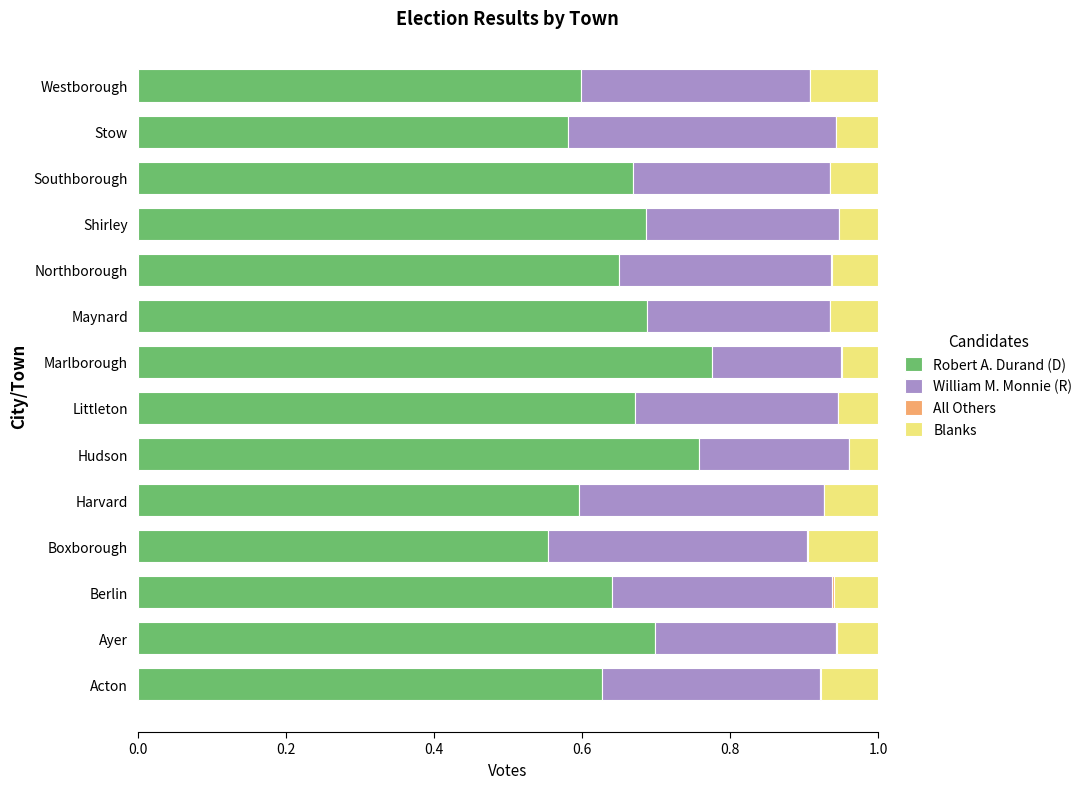

The Robert A. Durand (D) series shows 0.6 at Northborough. True or false?

True